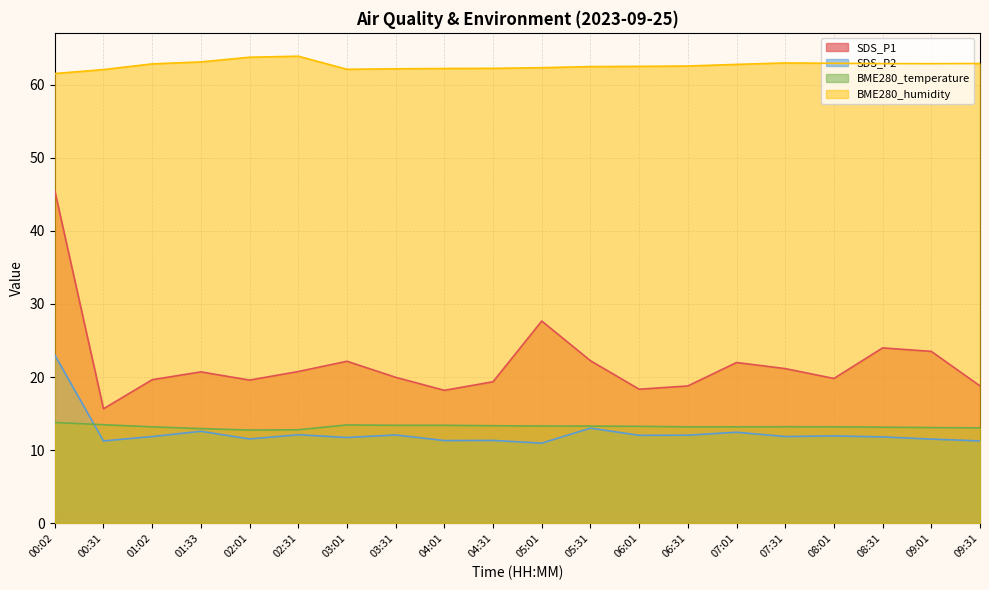

Reading left to right, extract all data points from this chart.

SDS_P1: 45.5	15.7	19.6	20.7	19.6	20.8	22.2	20.0	18.2	19.4	27.7	22.2	18.4	18.8	22.0	21.2	19.8	24.0	23.5	18.8
SDS_P2: 23.0	11.3	11.9	12.6	11.6	12.1	11.8	12.1	11.3	11.3	11.0	13.0	12.1	12.1	12.5	11.9	12.0	11.8	11.5	11.3
BME280_temperature: 13.8	13.5	13.2	13.0	12.8	12.8	13.5	13.4	13.4	13.4	13.3	13.3	13.3	13.2	13.2	13.2	13.2	13.2	13.1	13.1
BME280_humidity: 61.5	62.0	62.8	63.1	63.7	63.9	62.1	62.1	62.2	62.2	62.3	62.5	62.5	62.5	62.8	63.0	62.9	62.9	62.9	62.9